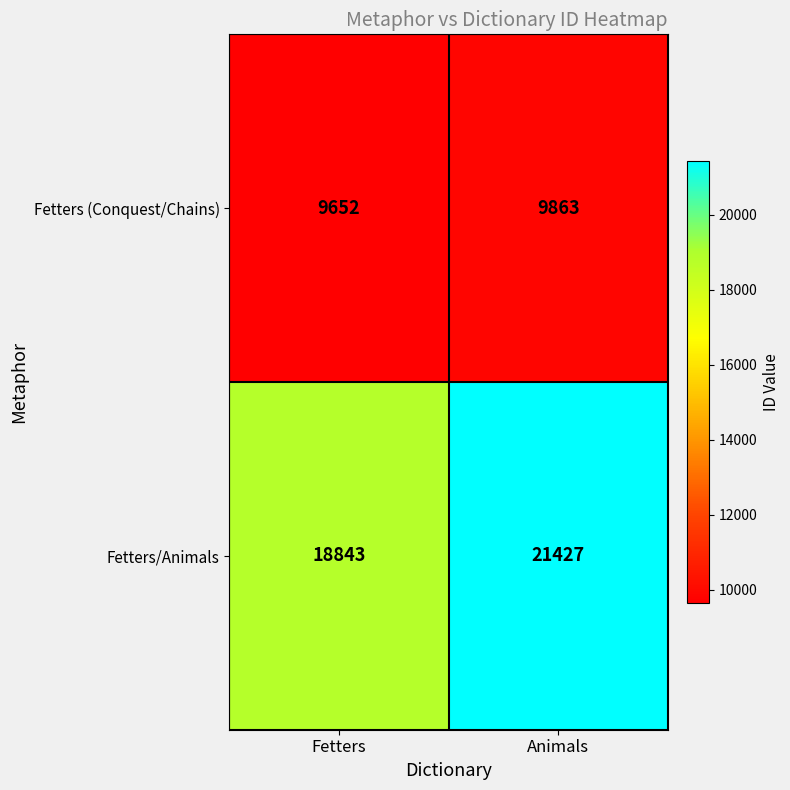

At which category is the sum across all series the highest?

Animals